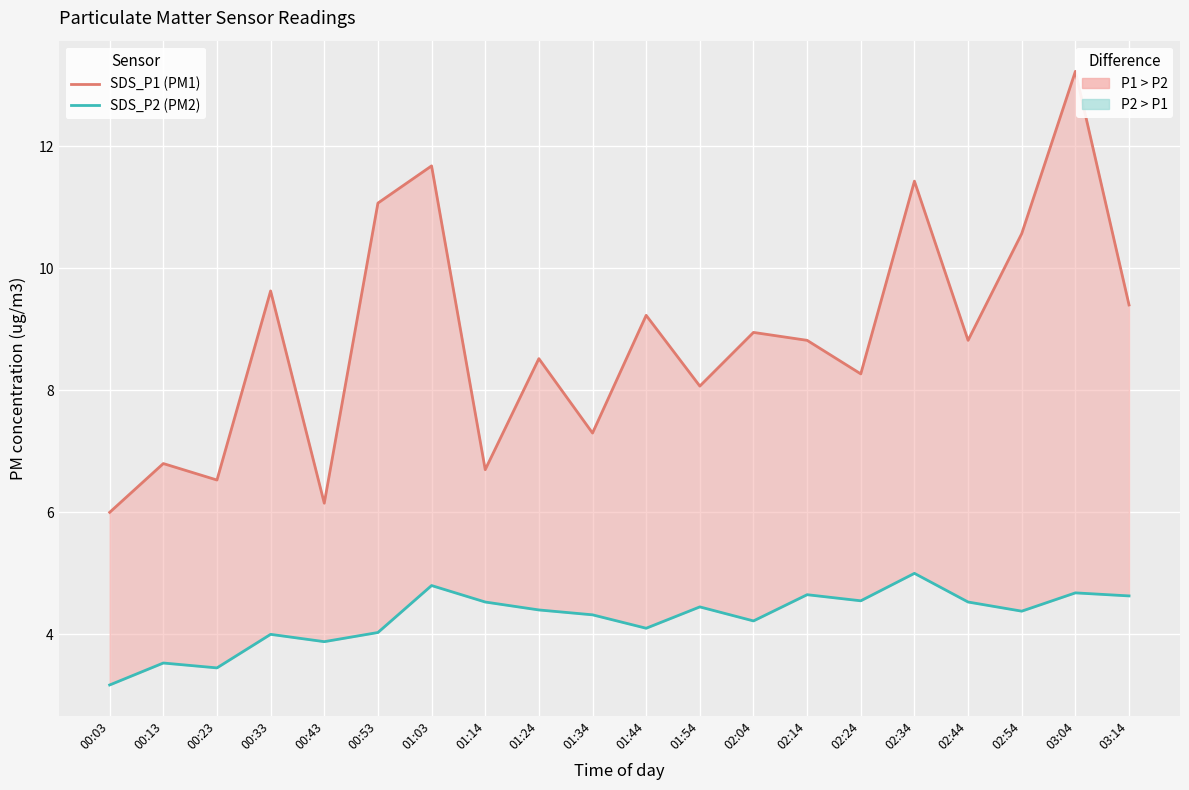

Which series changed the most between 02:04 and 02:44?

SDS_P2 (PM2)